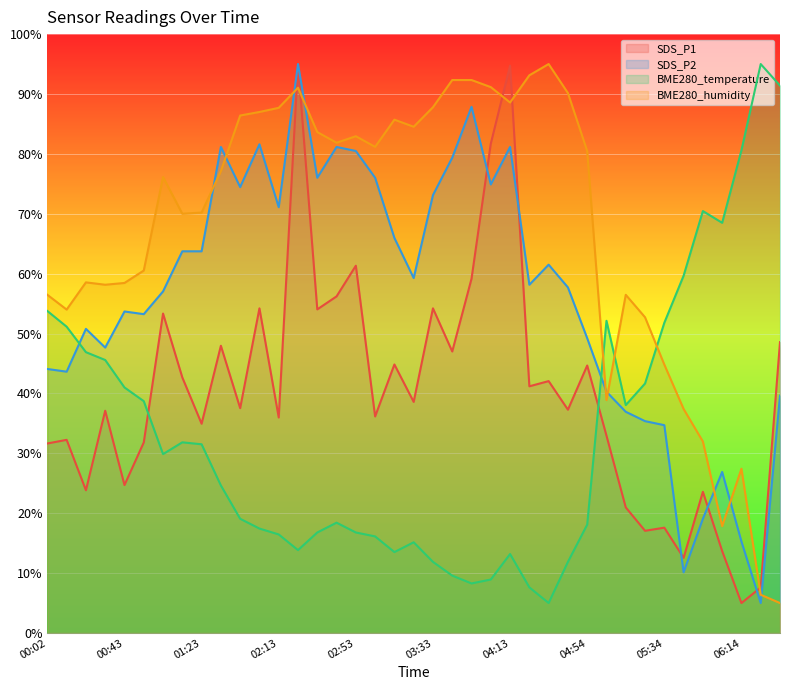

Between 00:32 and 06:34, which series saw the biggest shift?

BME280_humidity